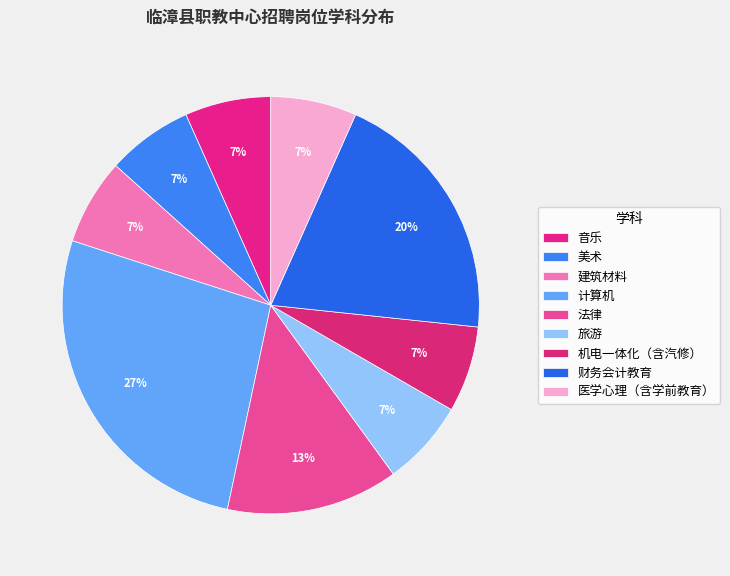

How much of the chart is everything except 医学心理（含学前教育）?

93.3%